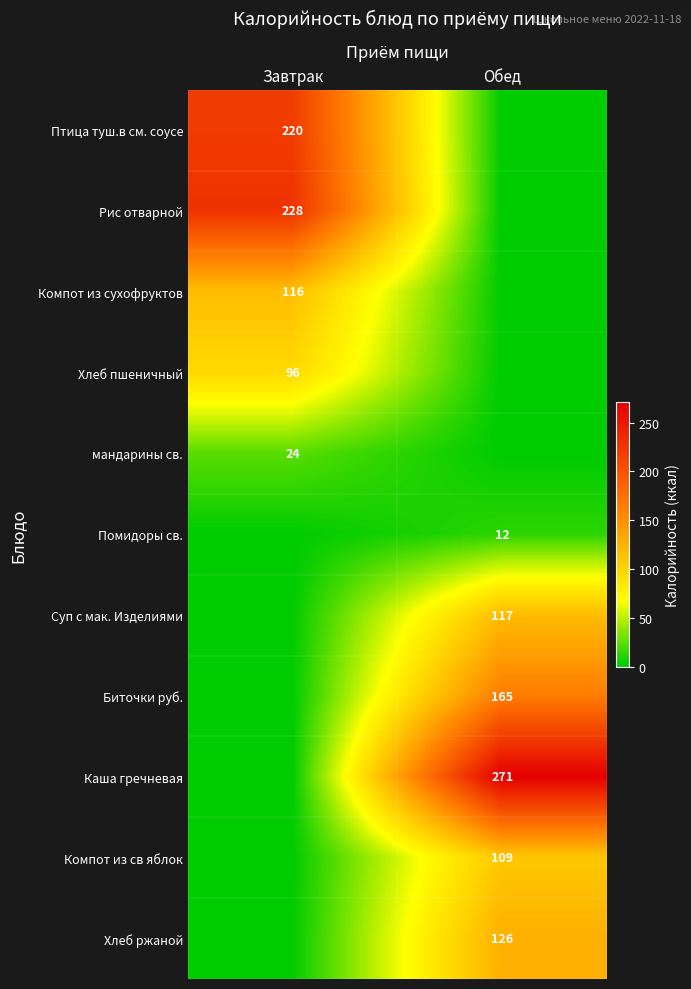

The value of Каша гречневая at Обед is 271. True or false?

True